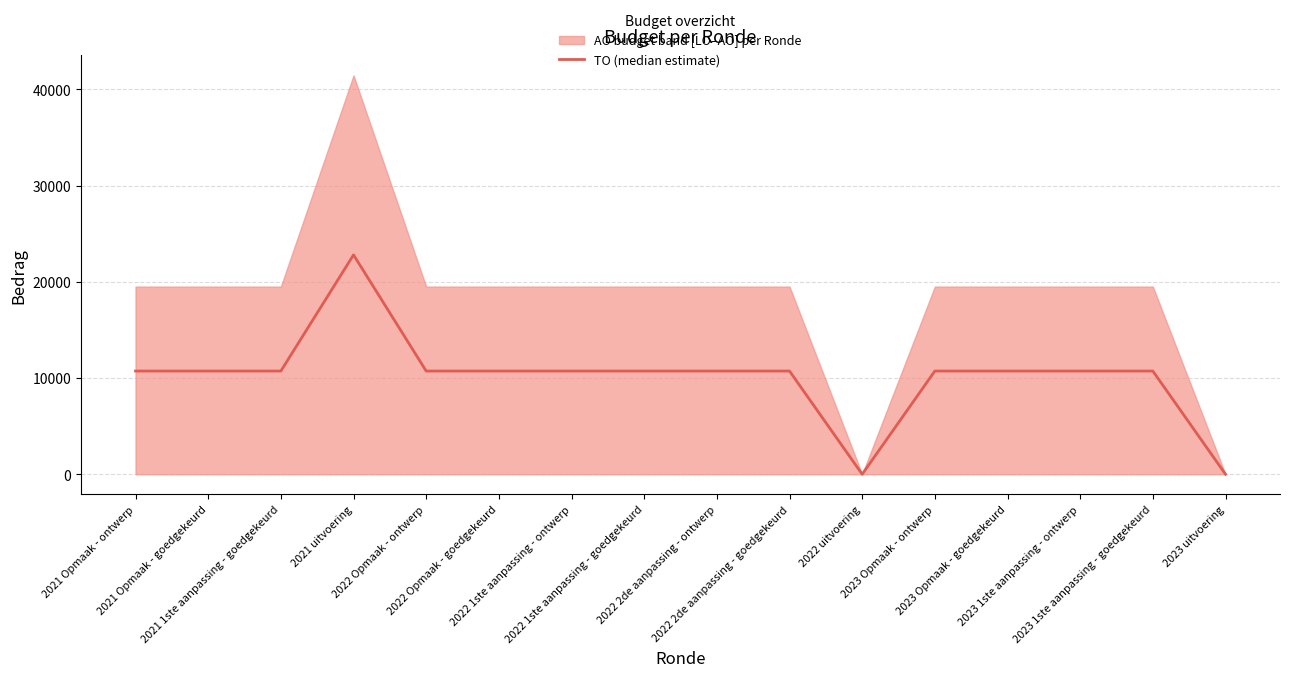

Which category has the highest value across all series?

2021 uitvoering